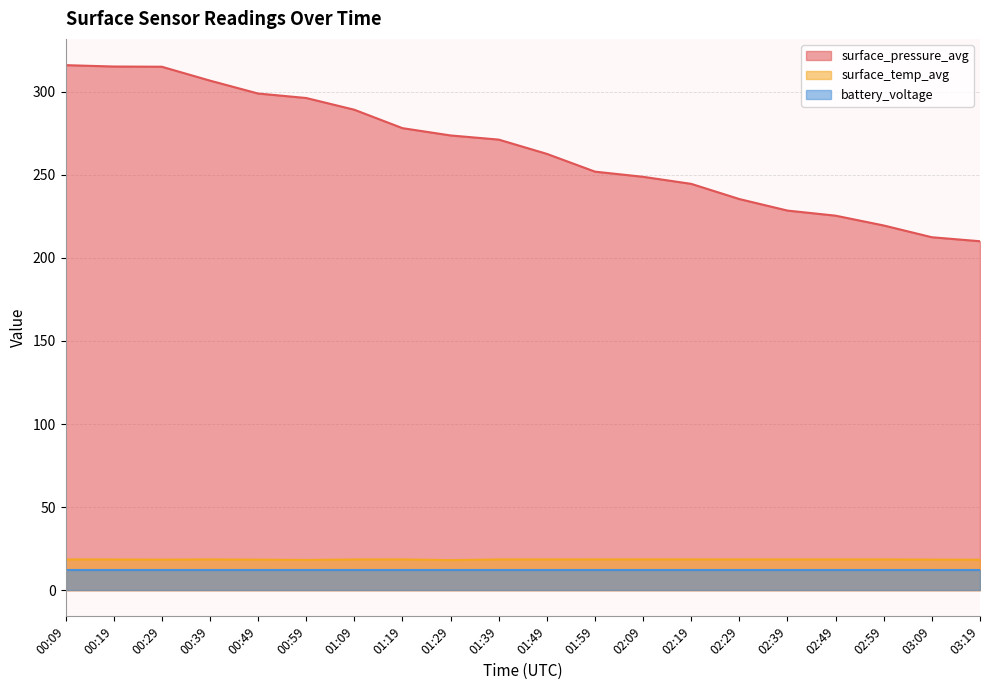

At which label is surface_pressure_avg closest to 263?

01:49